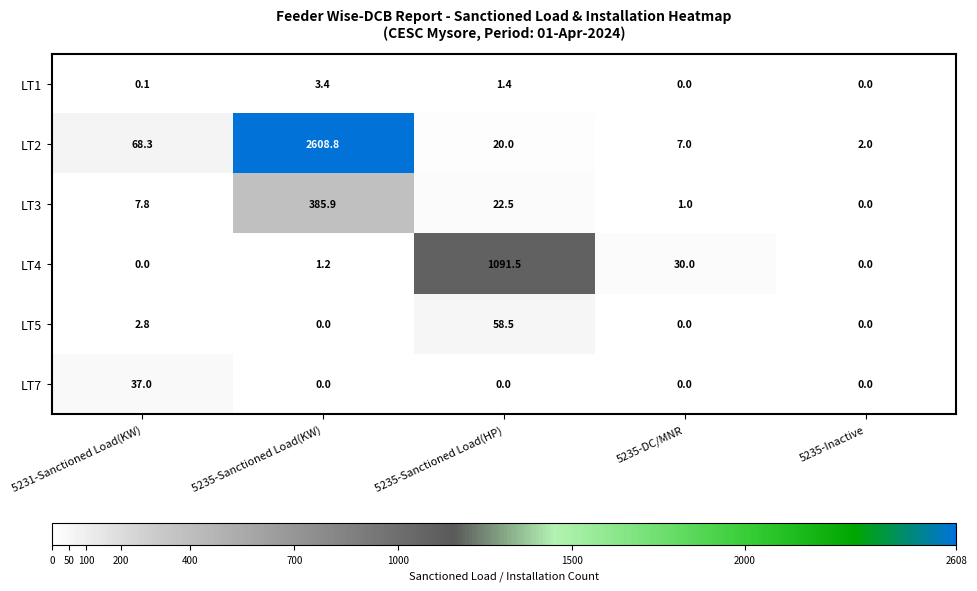

What value does the LT5 series have at 5235-Sanctioned Load(HP)?

58.5